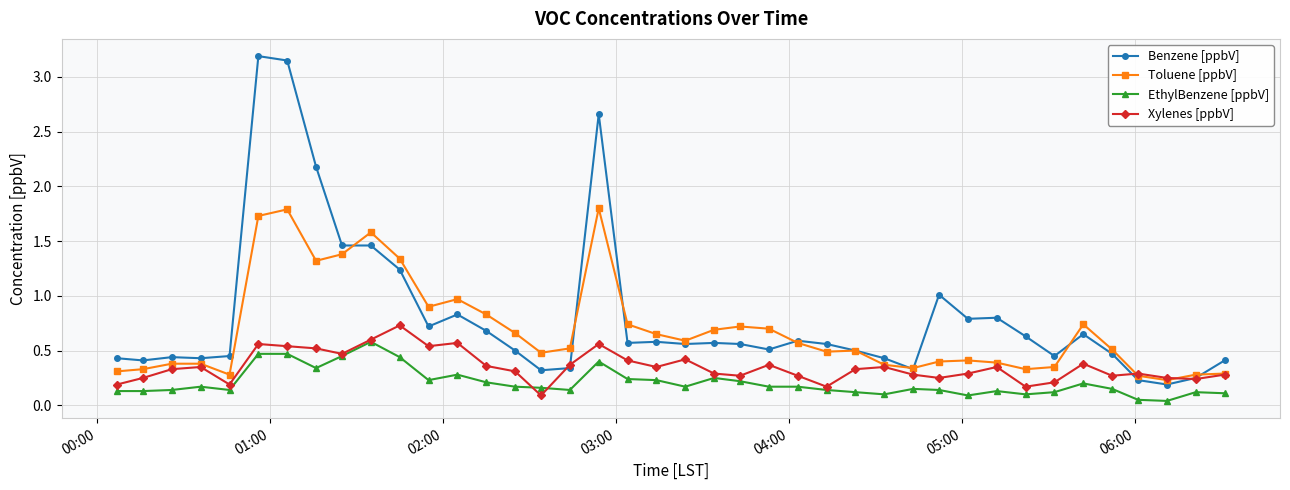

What is the value of the Benzene [ppbV] point at the 13th from the left?

0.8